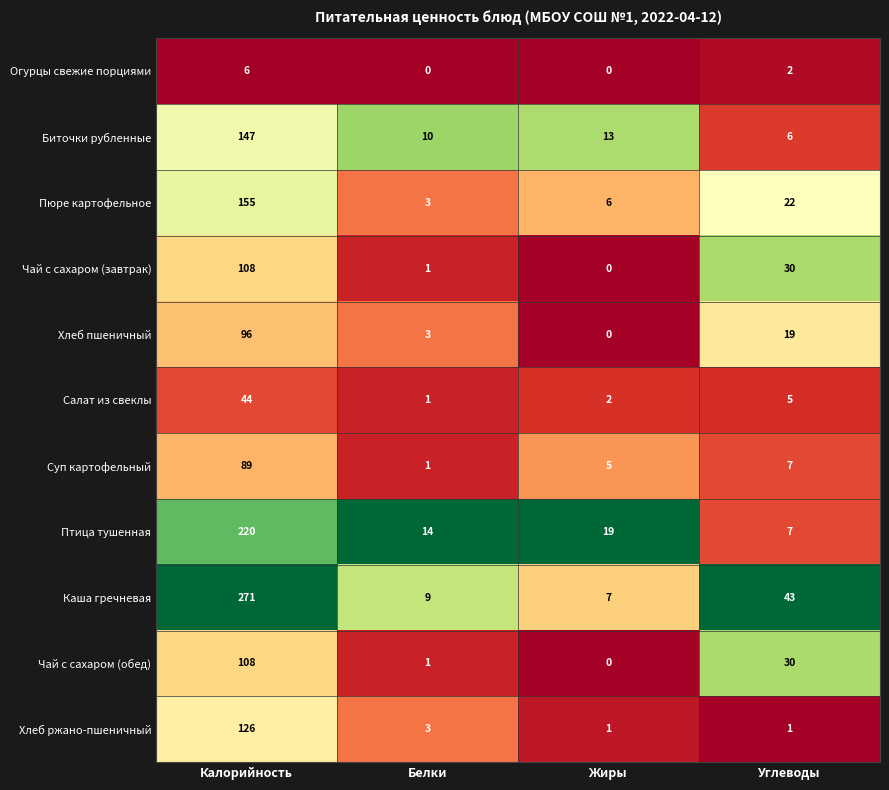

Which series has the widest spread of values?

Каша гречневая